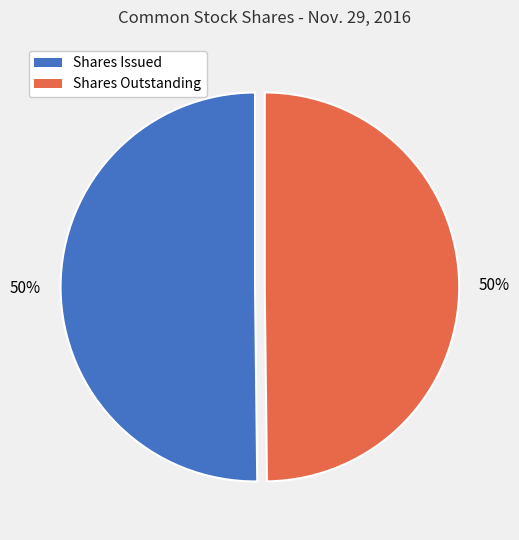

To the nearest percent, what is the average slice percentage?

50%